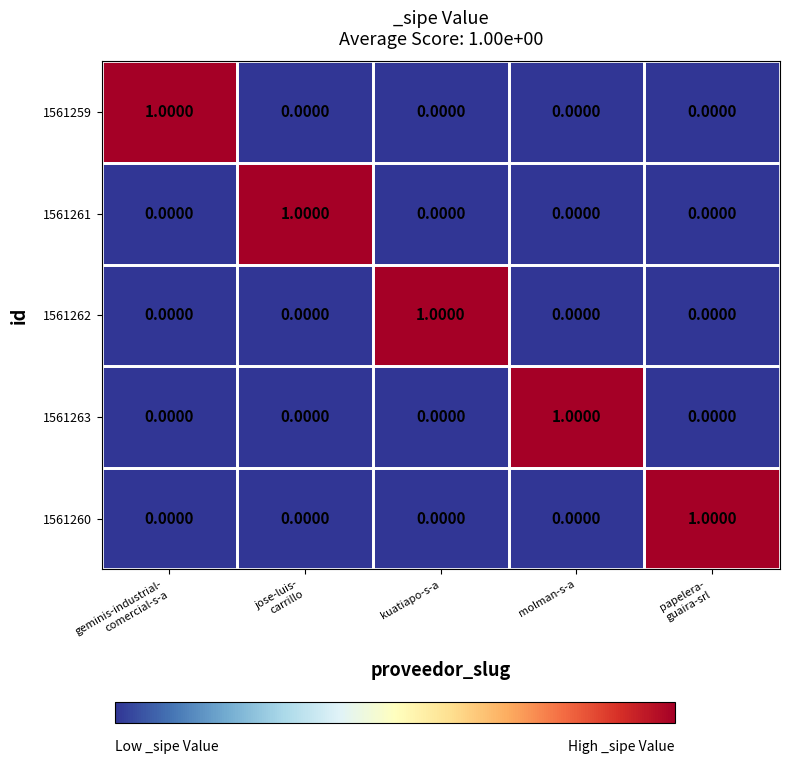

At how many categories does at least one series exceed 0?

5